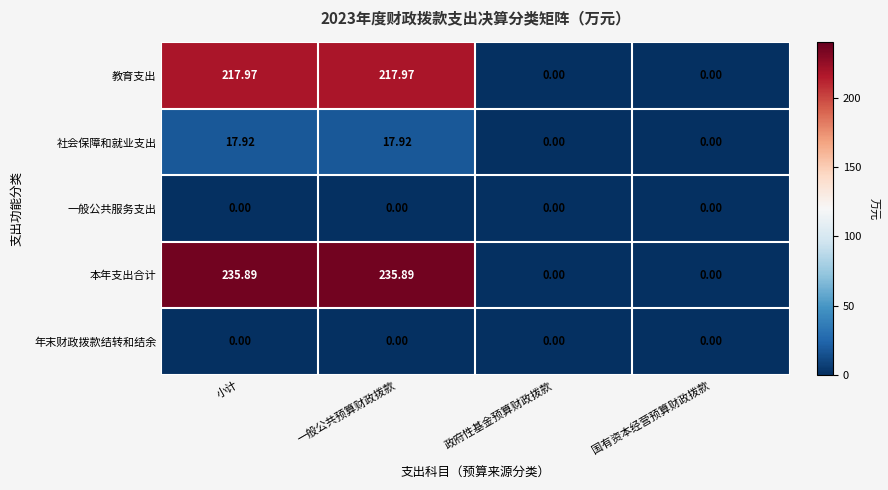

What is the total value across all series at 一般公共预算财政拨款?

471.8